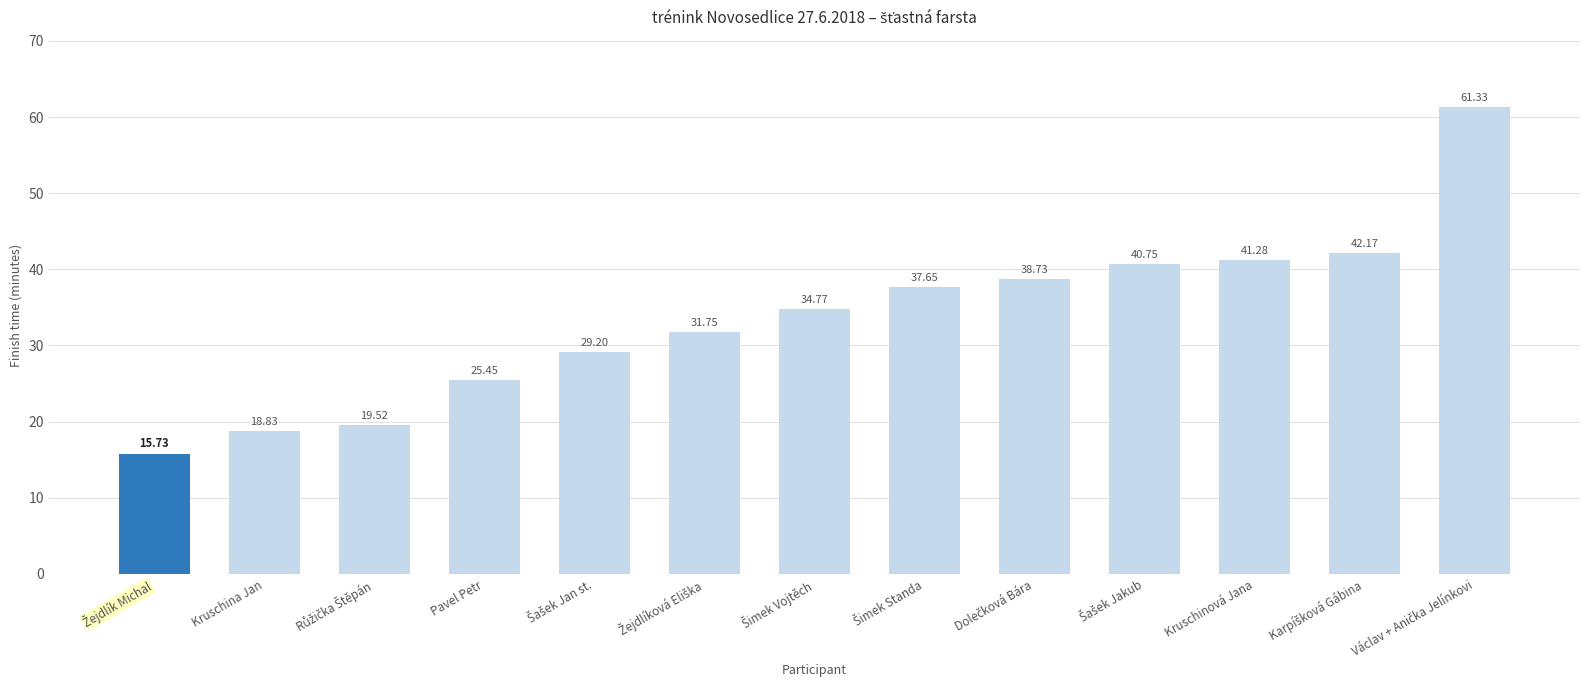

What is the label of the 11th bar from the left?

Kruschinová Jana